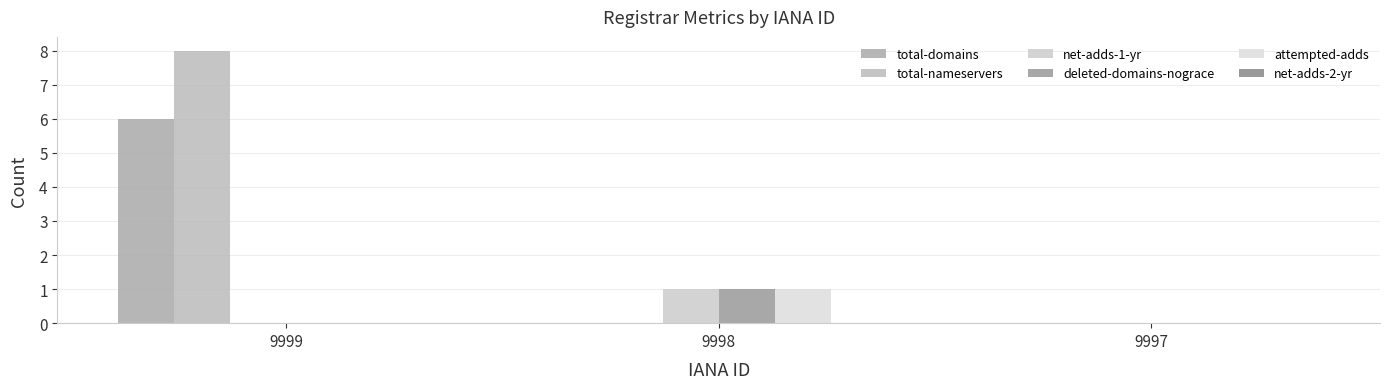

What is the sum of all attempted-adds values?

1